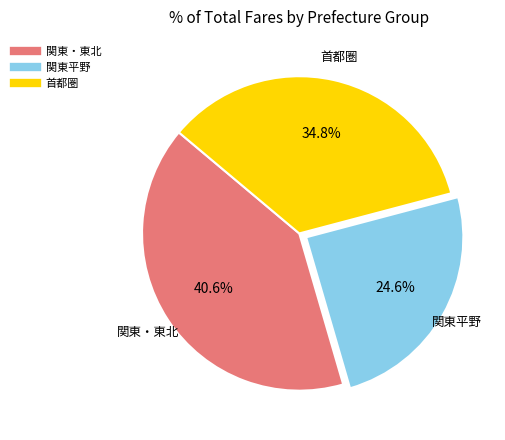

Is there any slice that represents more than half of the pie?

No